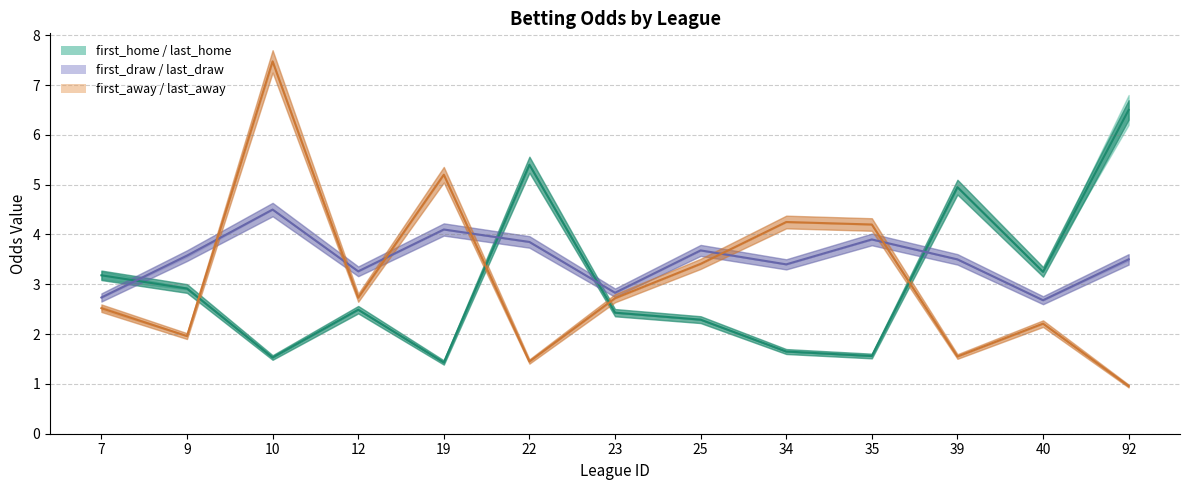

Reading right to left, extract all data points from this chart.

first_home: 6.5	3.2	5.0	1.6	1.6	2.3	2.4	5.4	1.4	2.5	1.5	2.9	3.2
first_draw: 3.5	2.7	3.5	3.9	3.4	3.7	2.8	3.9	4.1	3.3	4.5	3.6	2.7
first_away: 1.0	2.2	1.6	4.2	4.2	3.4	2.7	1.4	5.2	2.7	7.5	2.0	2.5